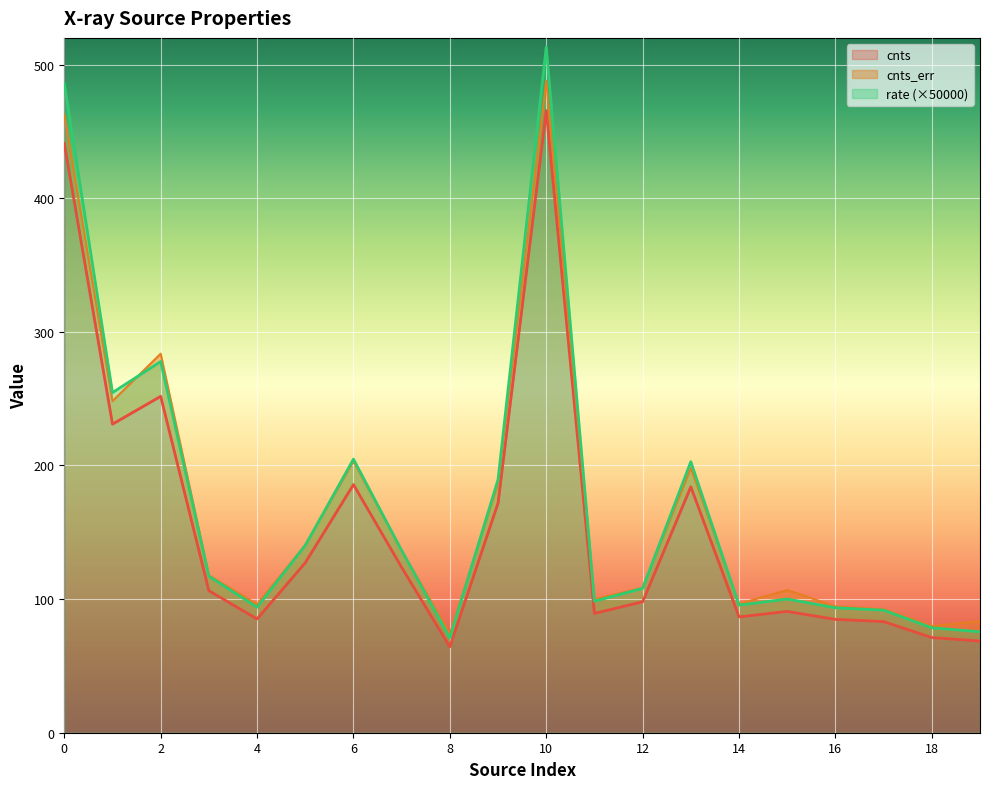

What is the maximum value for cnts?

465.6